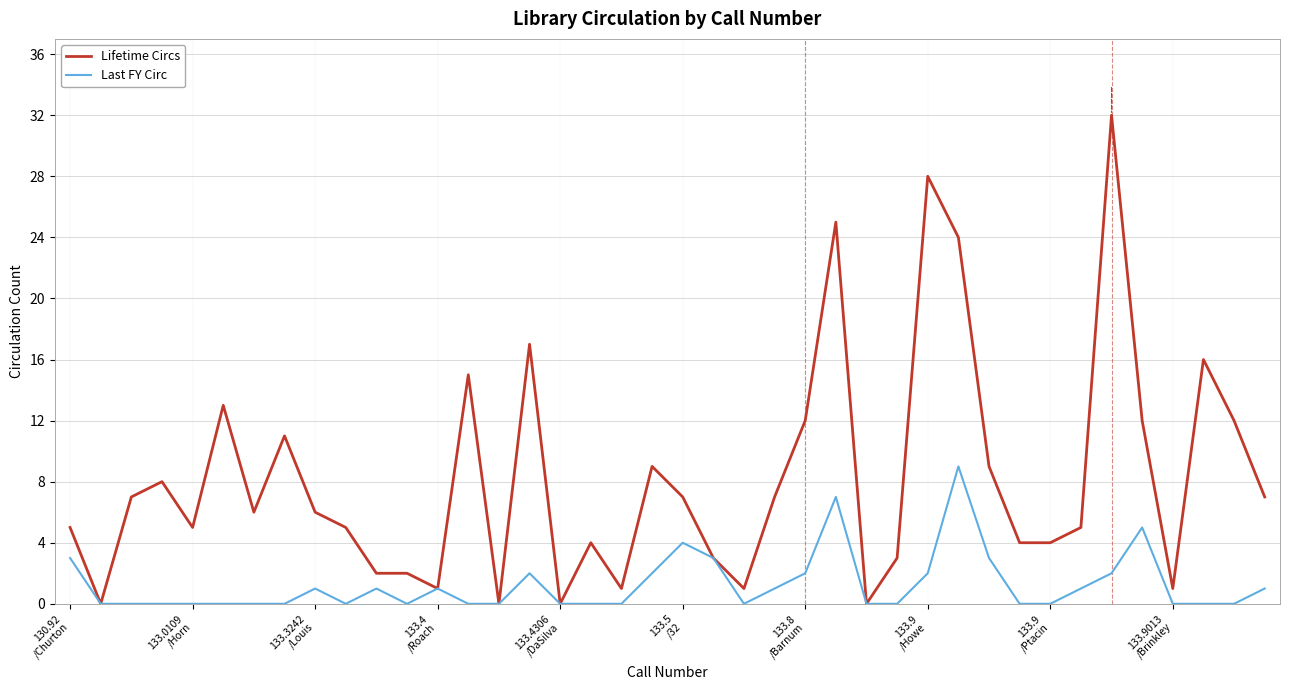

Rank the series by their average value, from lowest to highest.

Last FY Circ, Lifetime Circs